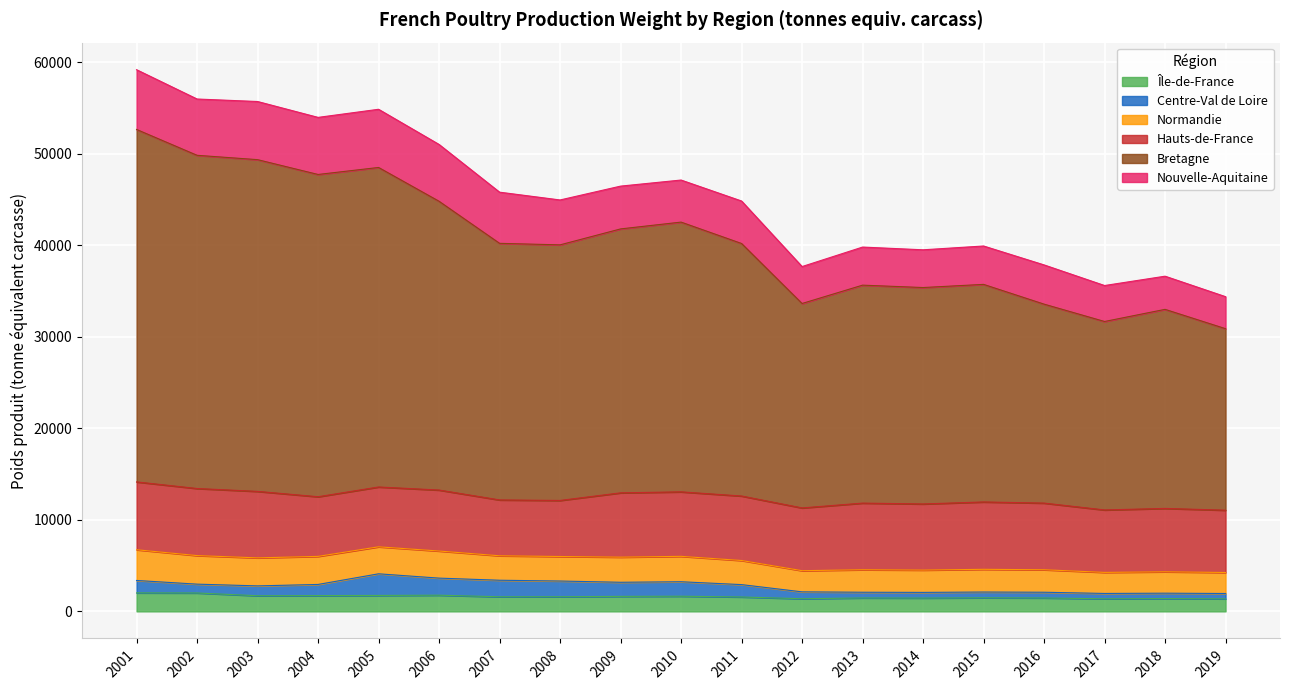

What is the highest value of the Île-de-France series?

2019.9